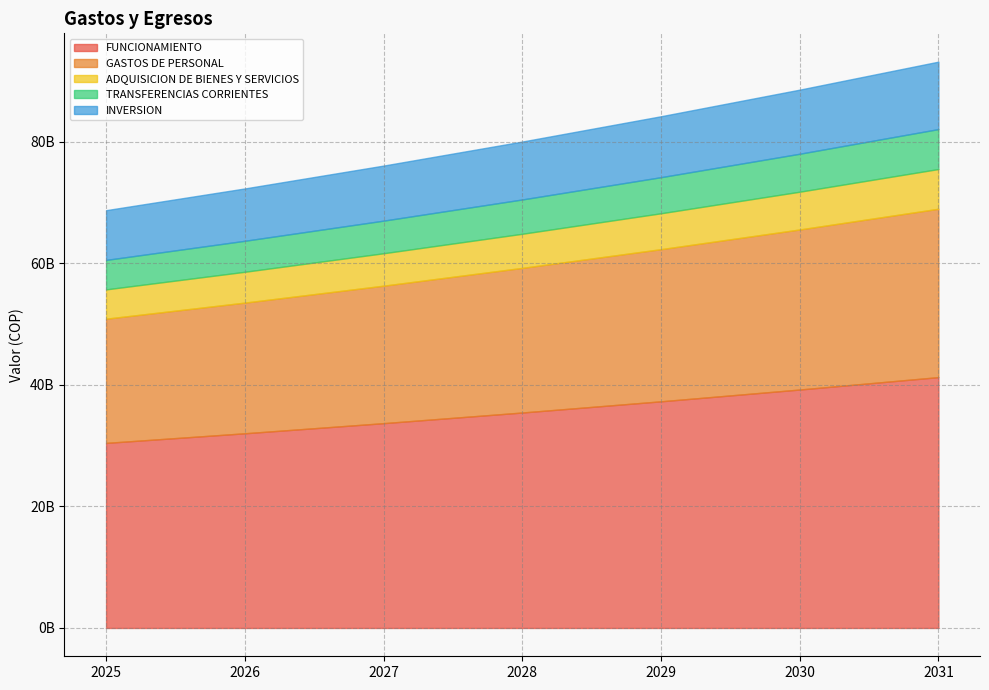

List the labels in order of GASTOS DE PERSONAL value, smallest first.

2025, 2026, 2027, 2028, 2029, 2030, 2031